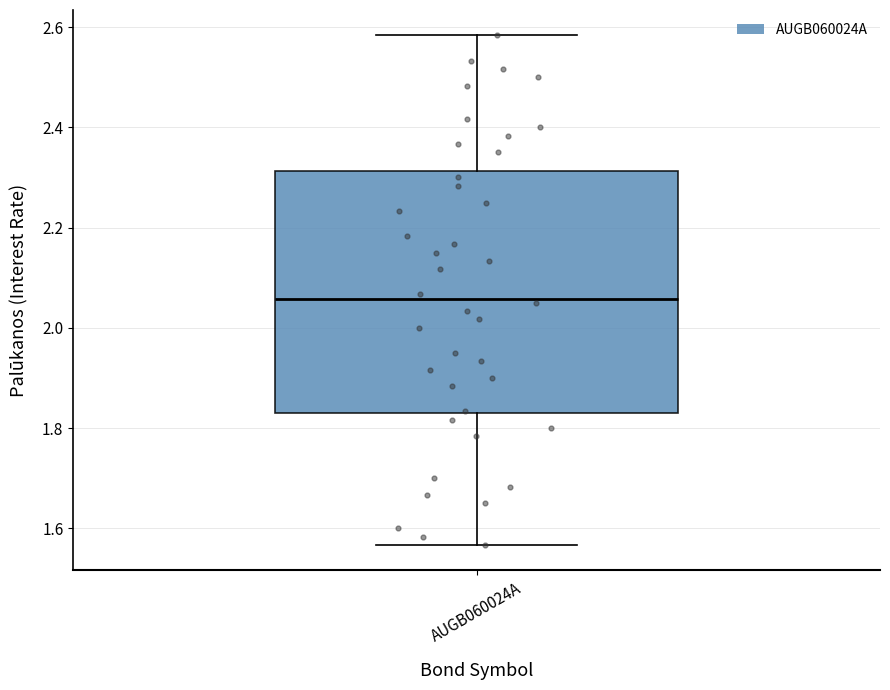

Read this box plot against the y-axis: the position of the median line, the range covered by the box, and the ends of both whiskers. The values are not printed on the chart, so give them approximately, as read against the axis.

median 2.06, box 1.82 to 2.32, whiskers 1.56 to 2.58